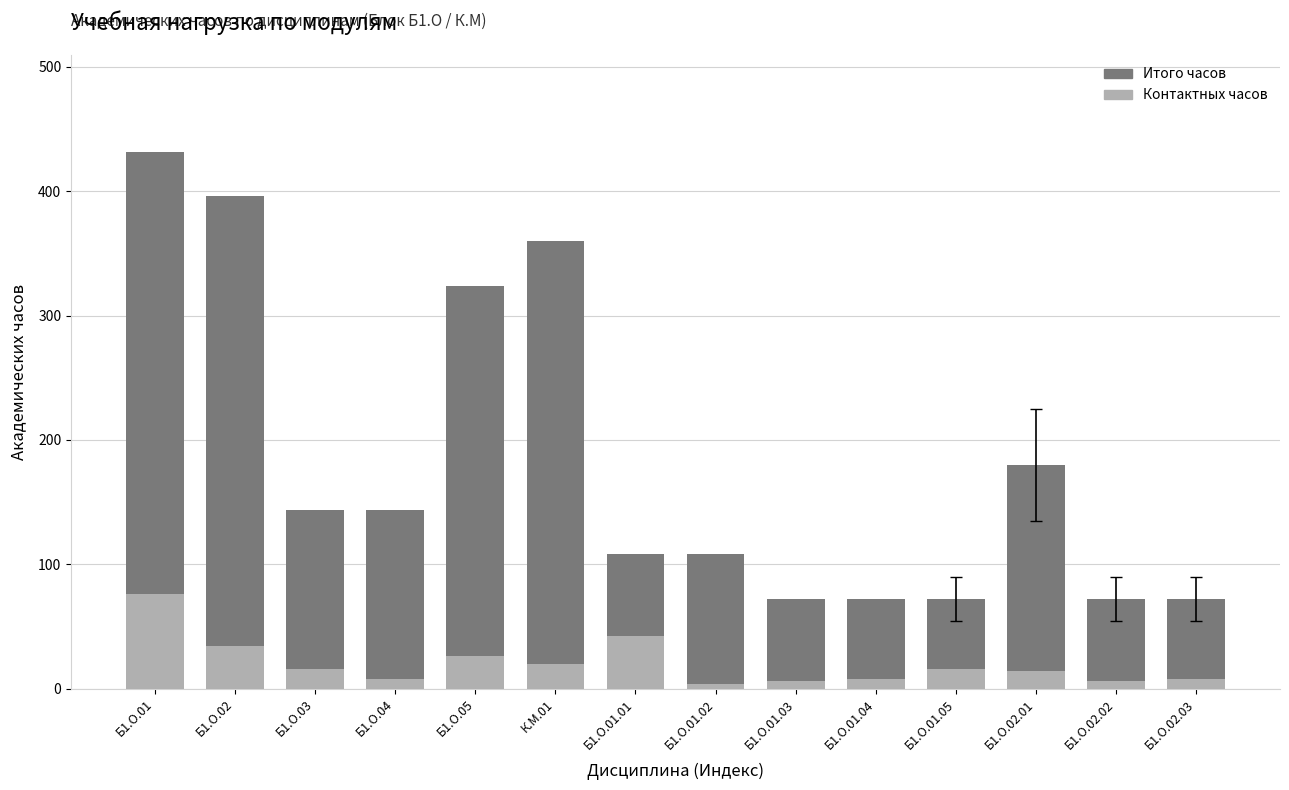

Which series has the largest total across all categories?

Итого часов